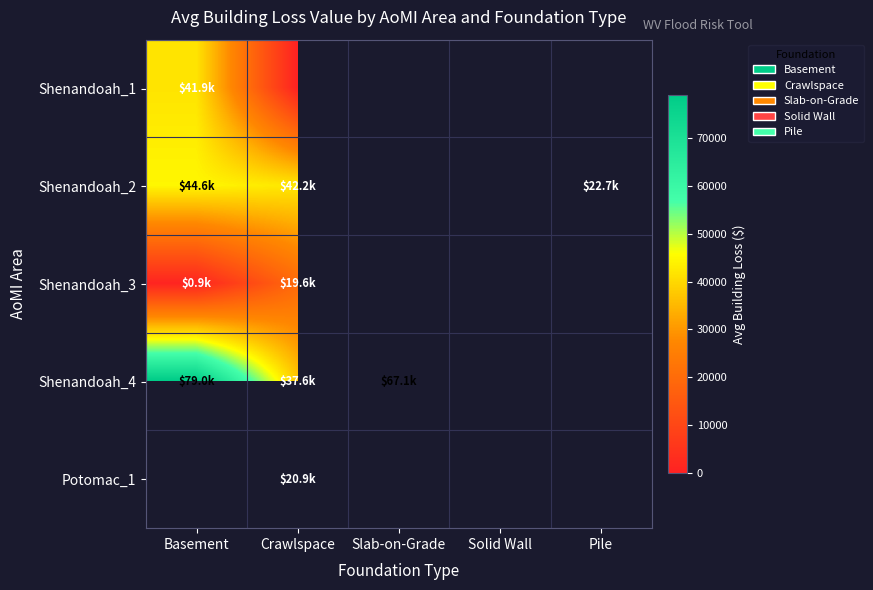

The Shenandoah_1 series shows 0.0 at Crawlspace. True or false?

True